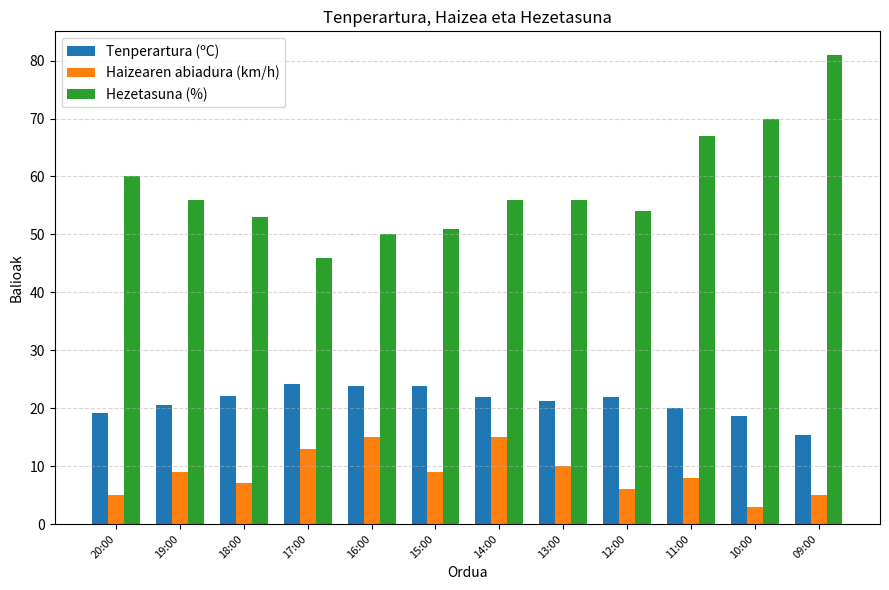

Is it true that Tenperartura (ºC) equals 20.6 at 19:00?

True